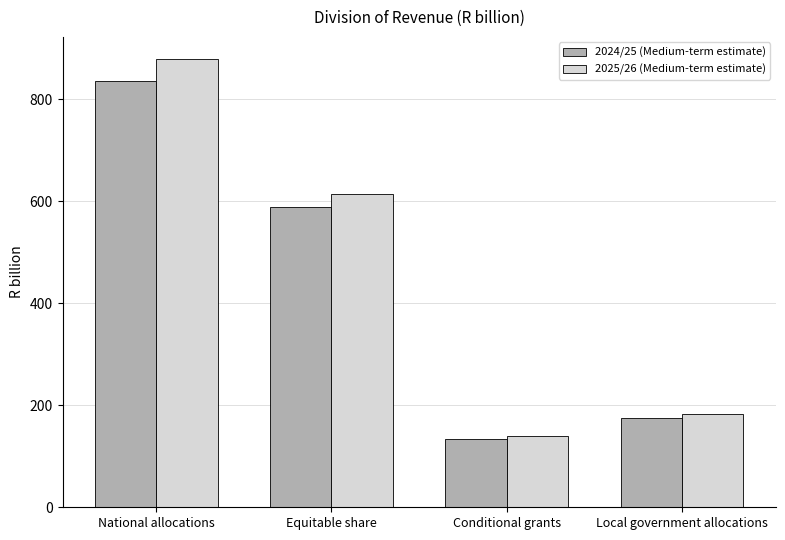

At which label is 2025/26 (Medium-term estimate) closest to 509?

Equitable share